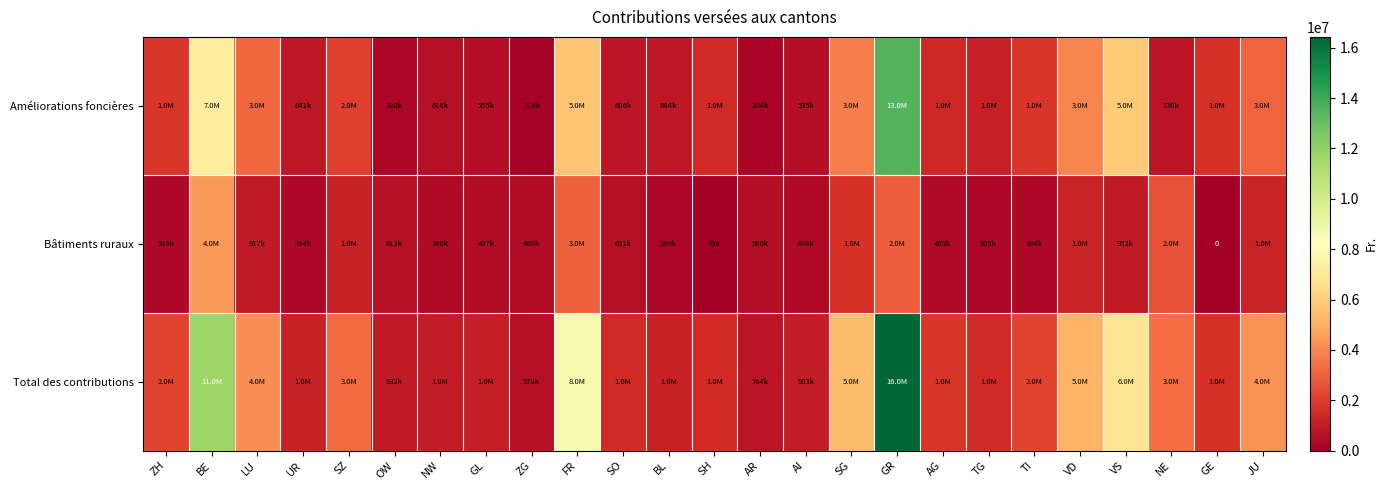

Is the value of Total des contributions at GR greater than the value of Bâtiments ruraux at ZG?

Yes